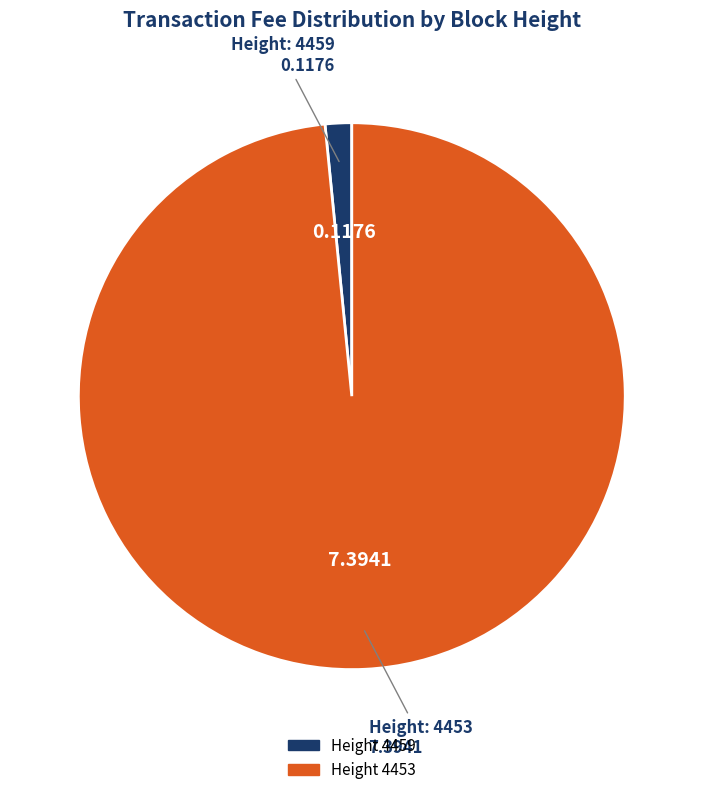

Is there a majority slice in this chart?

Yes